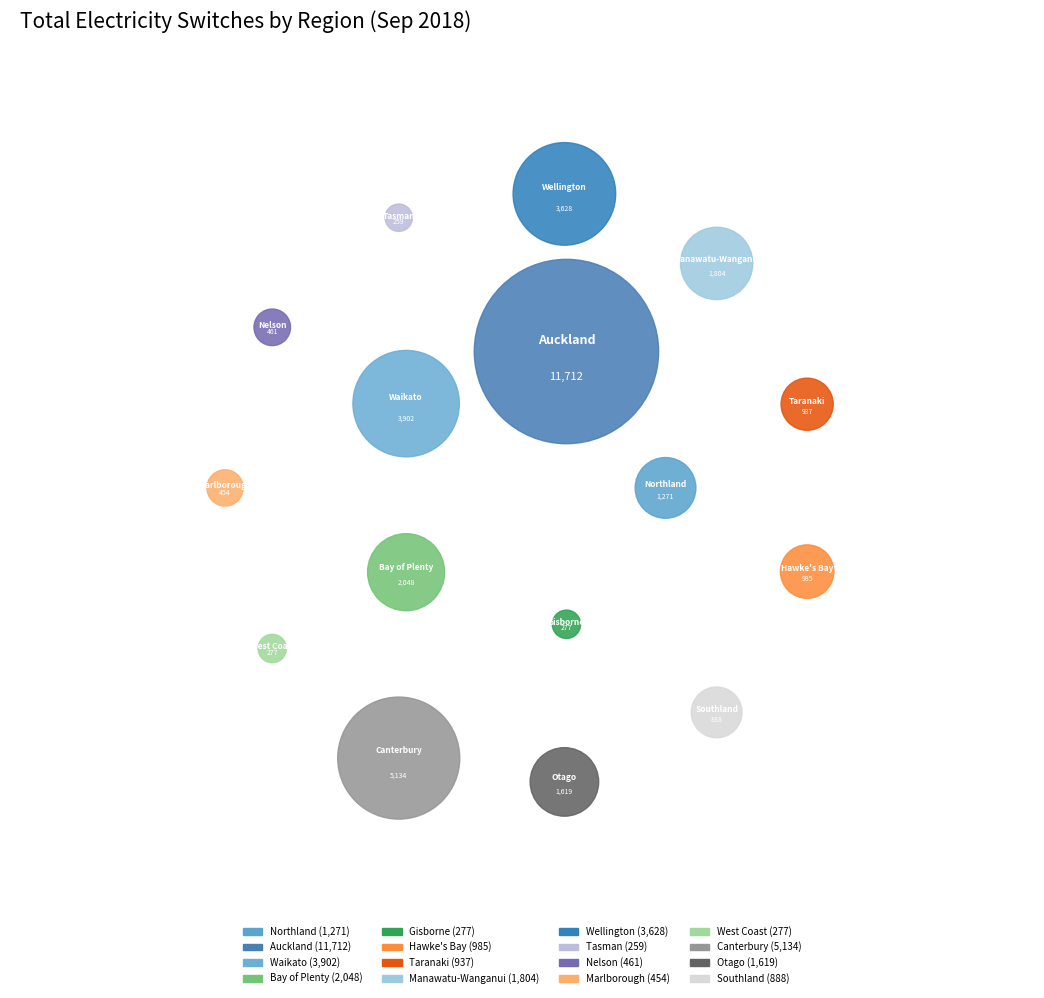

How many slices are in this pie chart?

16